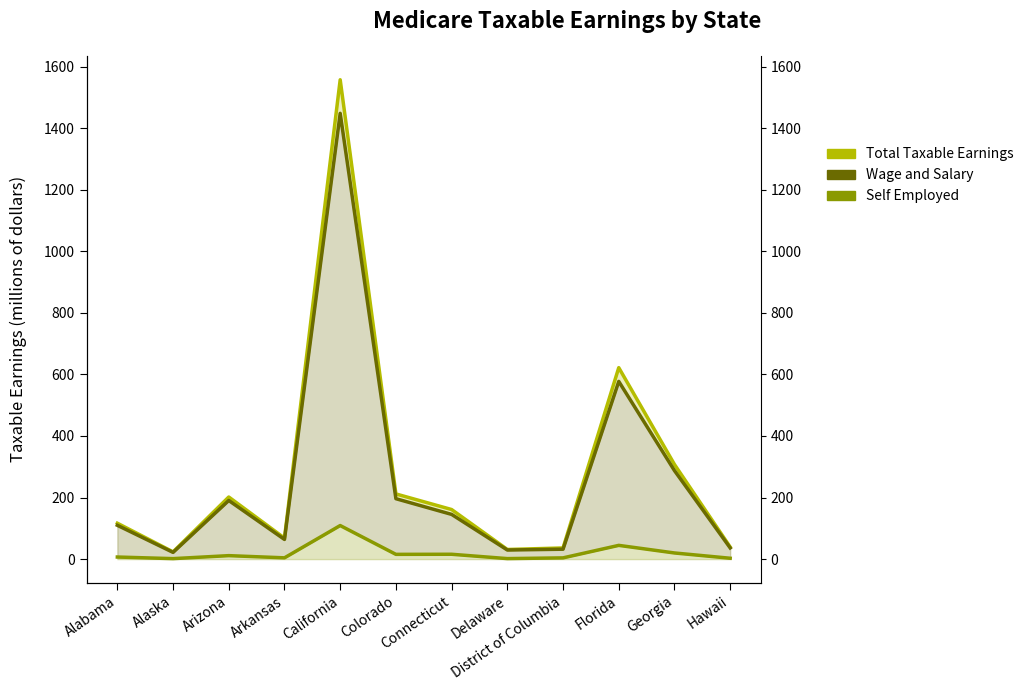

What is the maximum value for Wage and Salary?

1448.2